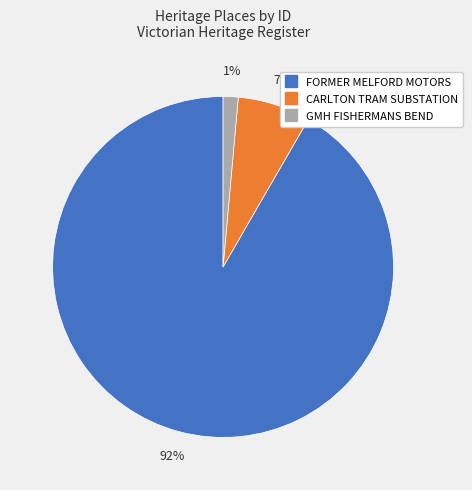

To the nearest percent, what is the average slice percentage?

33%